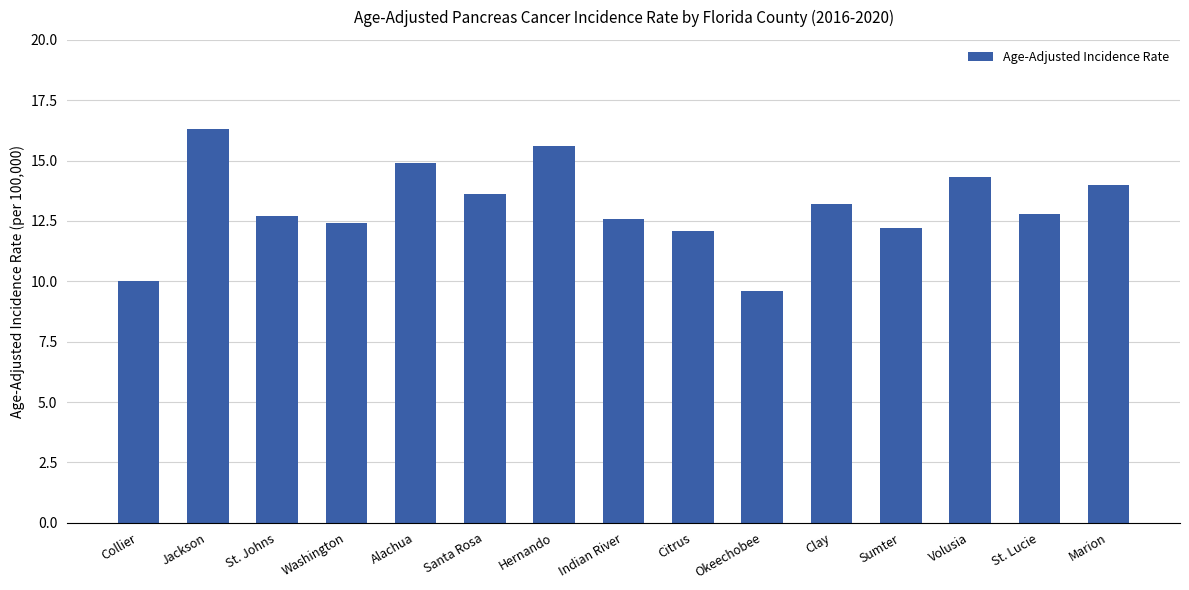

At which label does the data first exceed 12?

Jackson